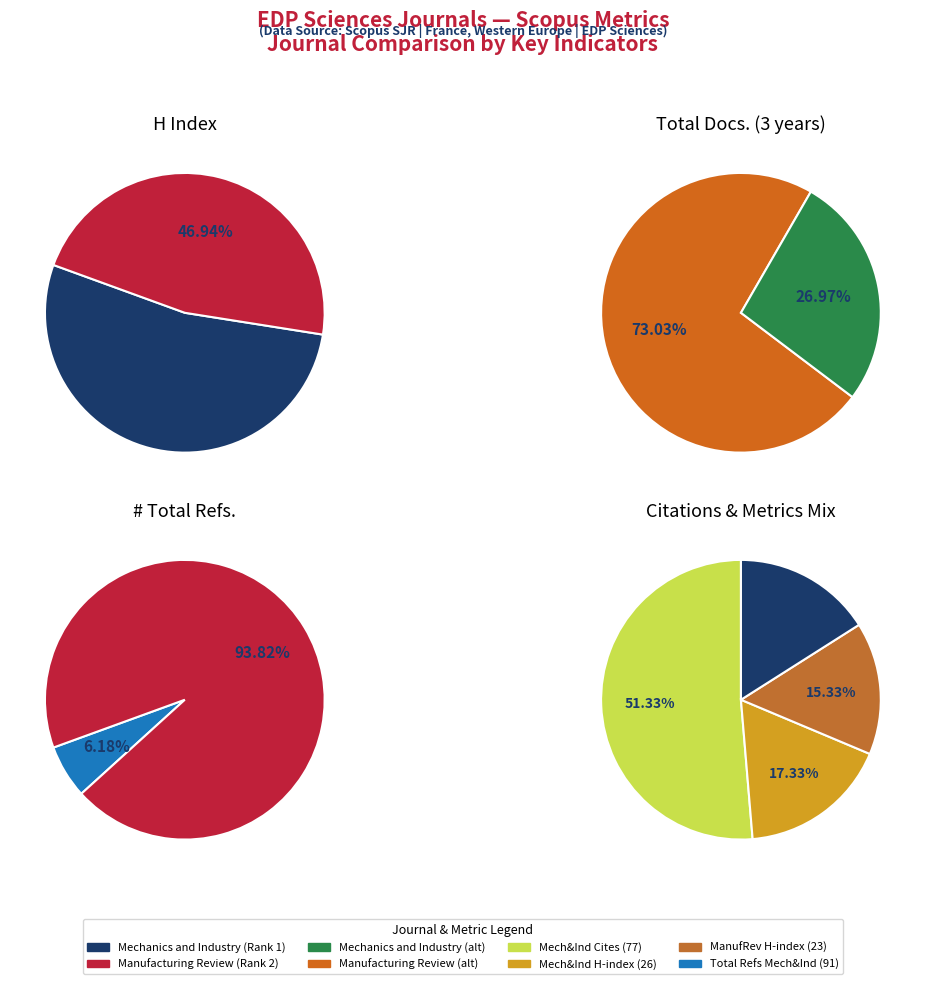

Combined, do Mechanics and Industry and Manufacturing Review account for over 50%?

Yes